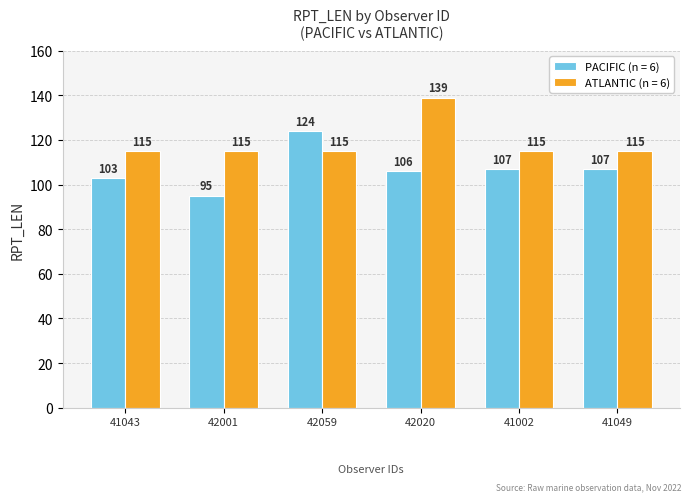

What is the sum of the PACIFIC (n = 6) values at 41002 and 41049?

214